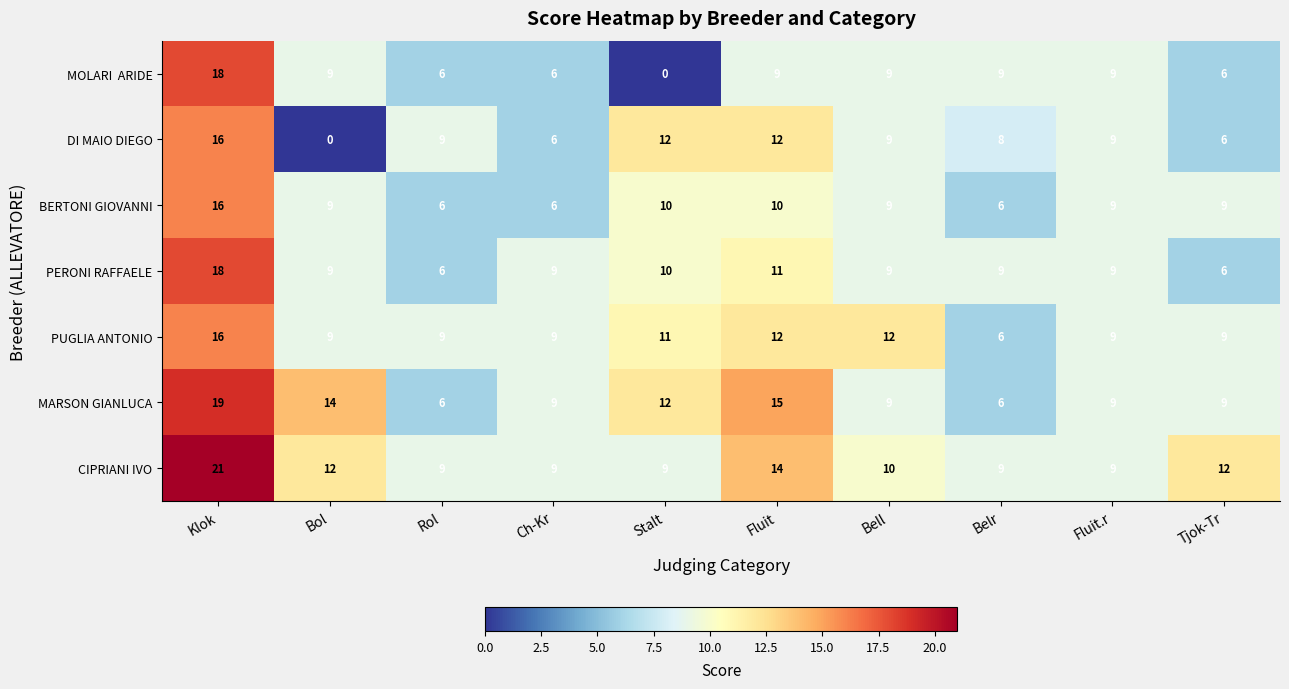

At which label does MARSON GIANLUCA first exceed 9?

Klok